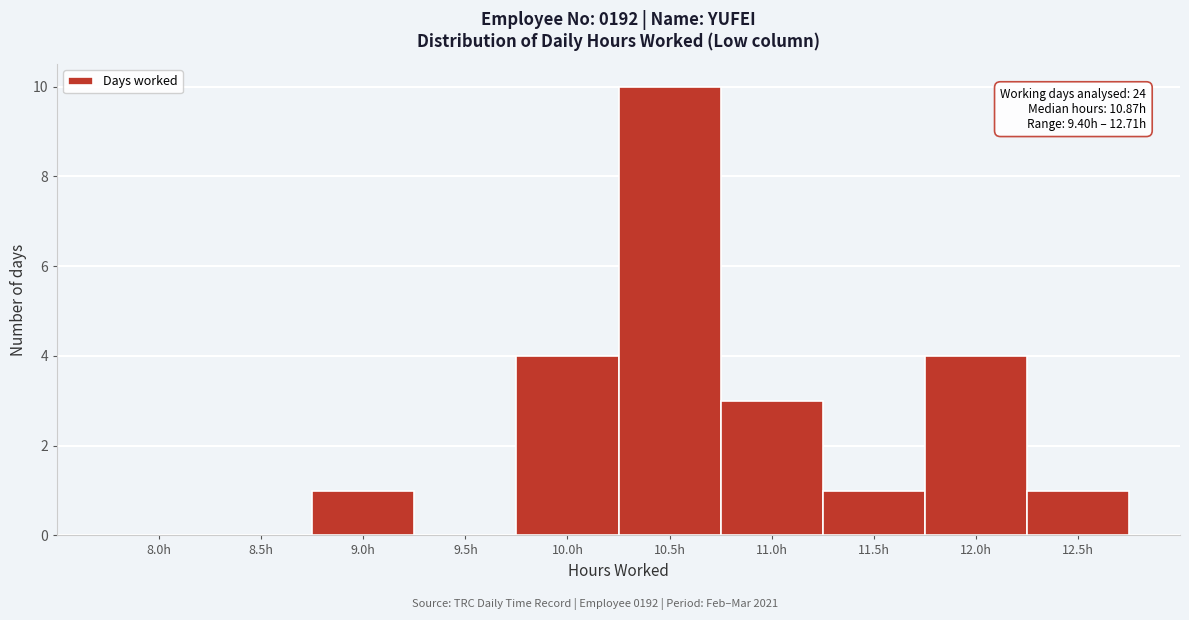

Reading left to right, transcribe all the data shown in this chart.

8.0h=0	8.5h=0	9.0h=1	9.5h=0	10.0h=4	10.5h=10	11.0h=3	11.5h=1	12.0h=4	12.5h=1